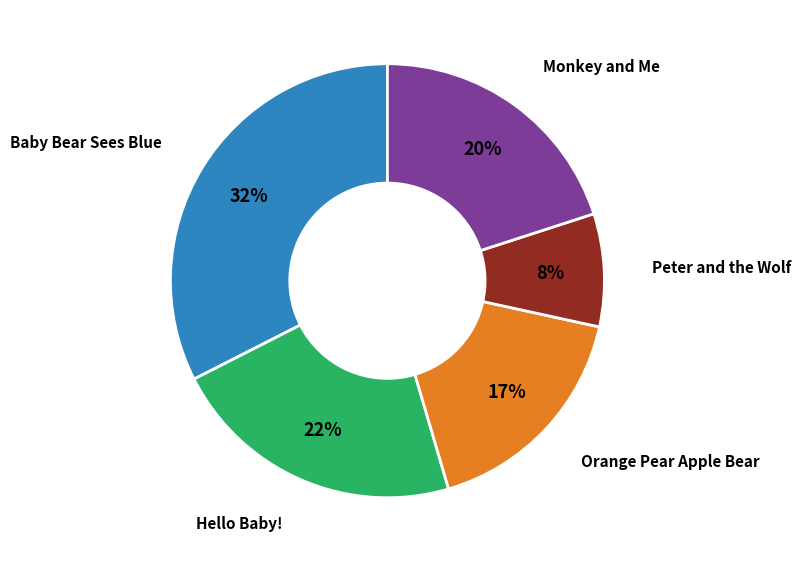

Is it true that Orange Pear Apple Bear is 26% of the pie?

False